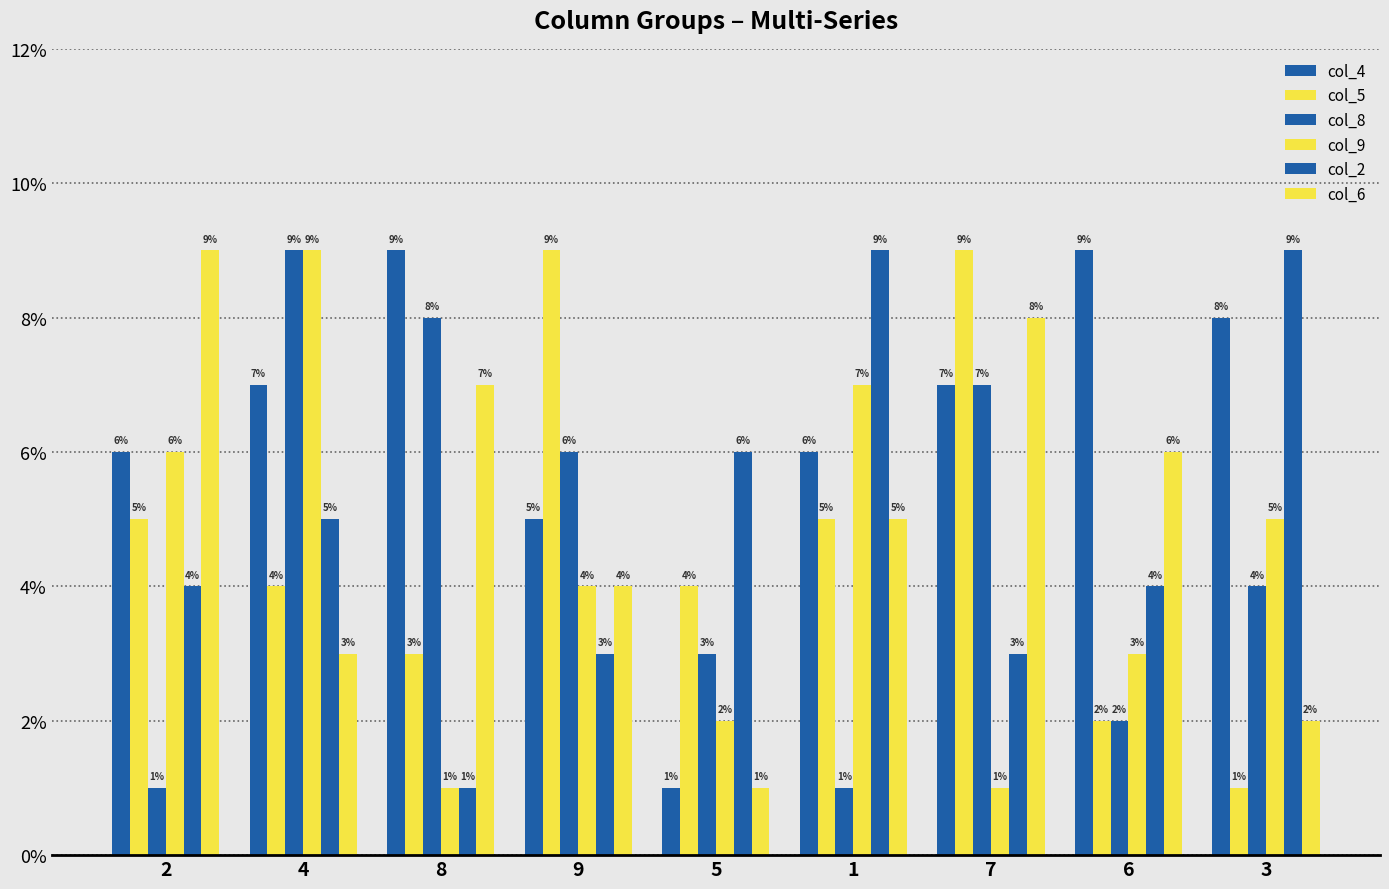

Reading right to left, list all the values displayed in this chart.

col_4: 3=8	6=9	7=7	1=6	5=1	9=5	8=9	4=7	2=6
col_5: 3=1	6=2	7=9	1=5	5=4	9=9	8=3	4=4	2=5
col_8: 3=4	6=2	7=7	1=1	5=3	9=6	8=8	4=9	2=1
col_9: 3=5	6=3	7=1	1=7	5=2	9=4	8=1	4=9	2=6
col_2: 3=9	6=4	7=3	1=9	5=6	9=3	8=1	4=5	2=4
col_6: 3=2	6=6	7=8	1=5	5=1	9=4	8=7	4=3	2=9